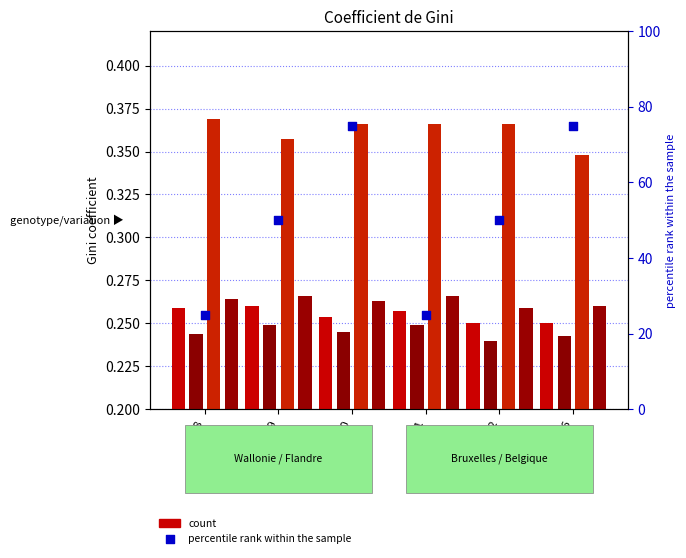

Which series contains the lowest Y value?

Flandre